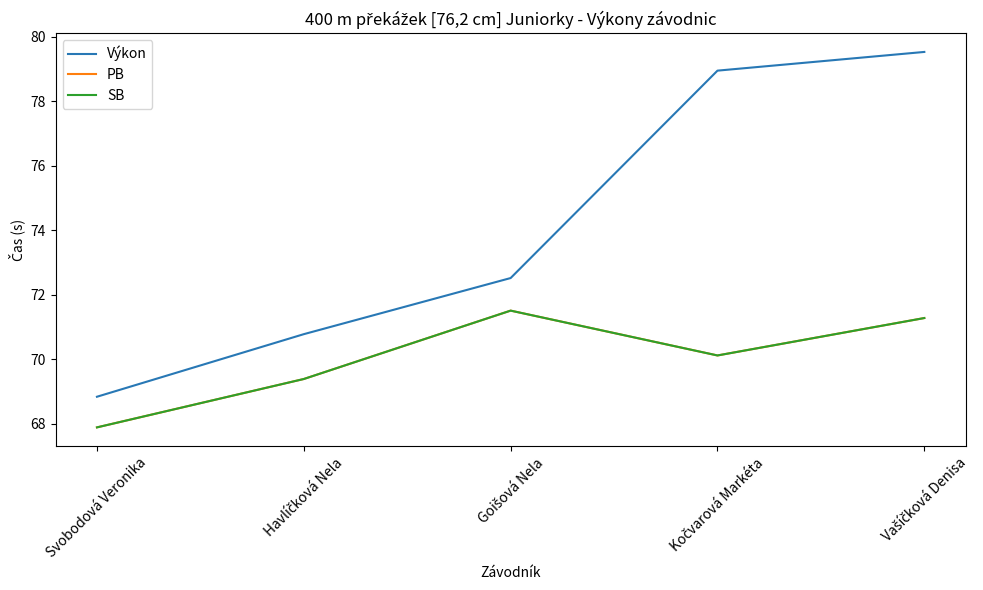

What is the minimum value for Výkon?

68.8